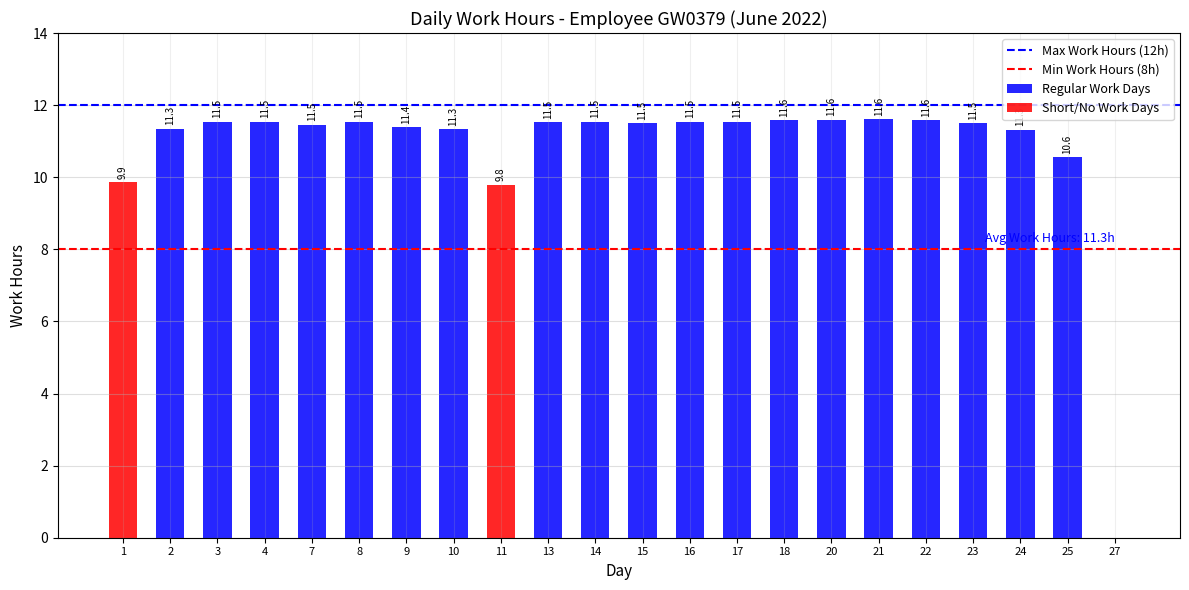

Which has a higher value, 25 or 16?

16